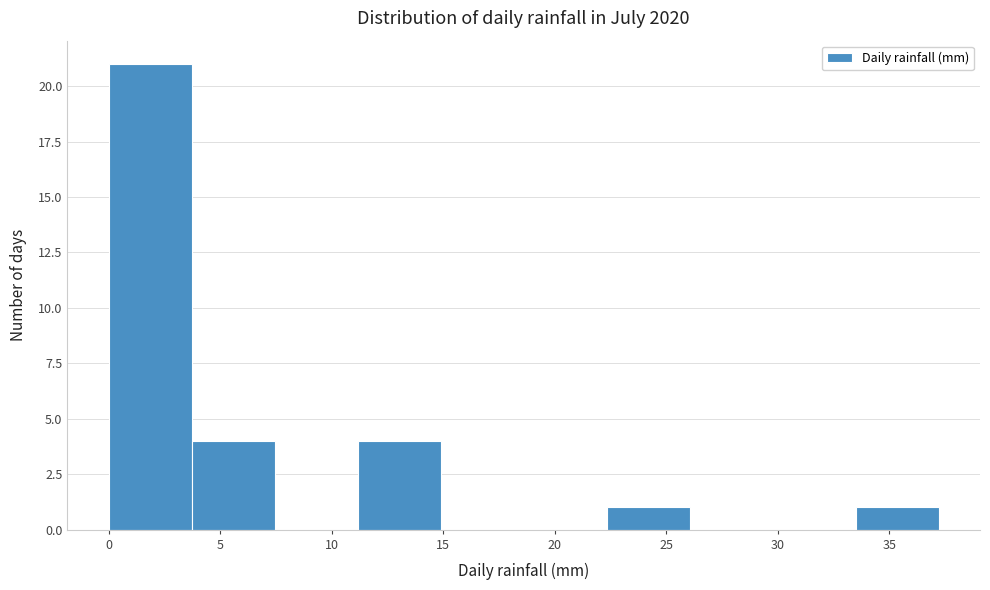

Reading left to right, transcribe this chart: for each bar, give the range it covers on the x-axis and its height. Neither the bar edges nor the heights are printed on the chart, so give them approximately, as read against the axes.

0.0 to 3.5: 21
3.5 to 7.5: 4
7.5 to 11.0: 0
11.0 to 15.0: 4
15.0 to 18.5: 0
18.5 to 22.5: 0
22.5 to 26.0: 1
26.0 to 30.0: 0
30.0 to 33.5: 0
33.5 to 37.0: 1